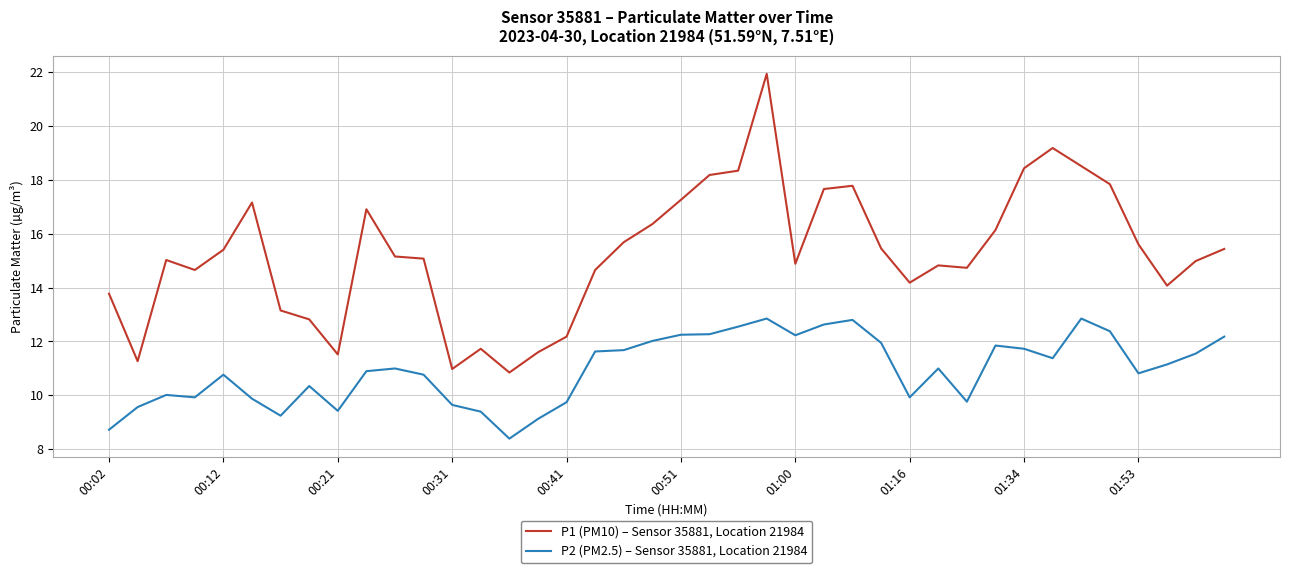

What is the minimum value for P2 (PM2.5) – Sensor 35881, Location 21984?

8.4